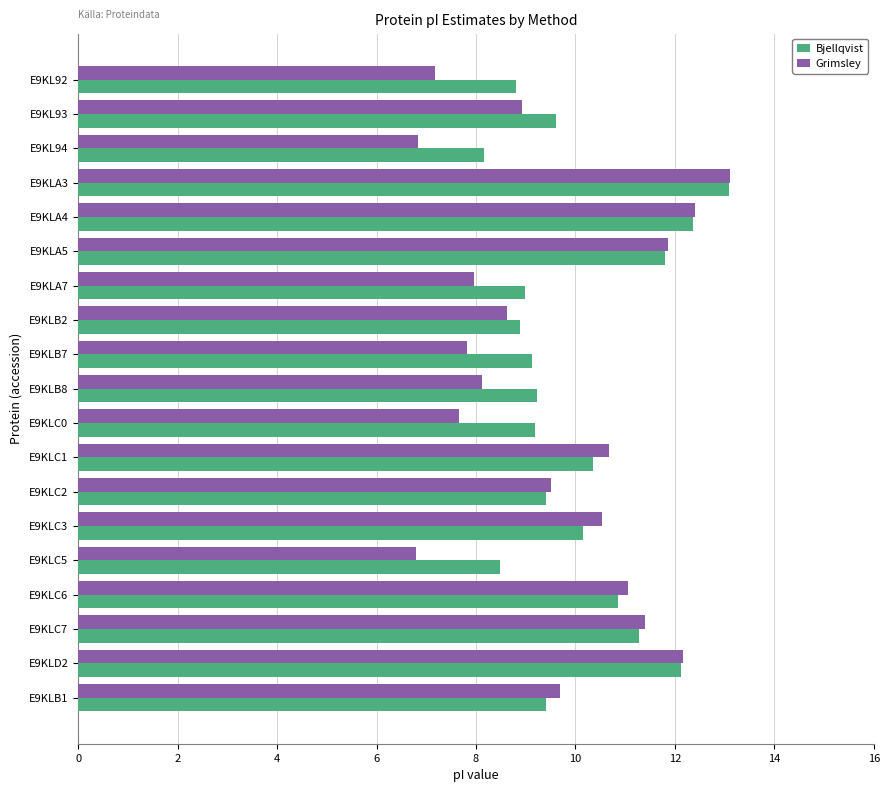

How many data points in Grimsley are less than 9?

9